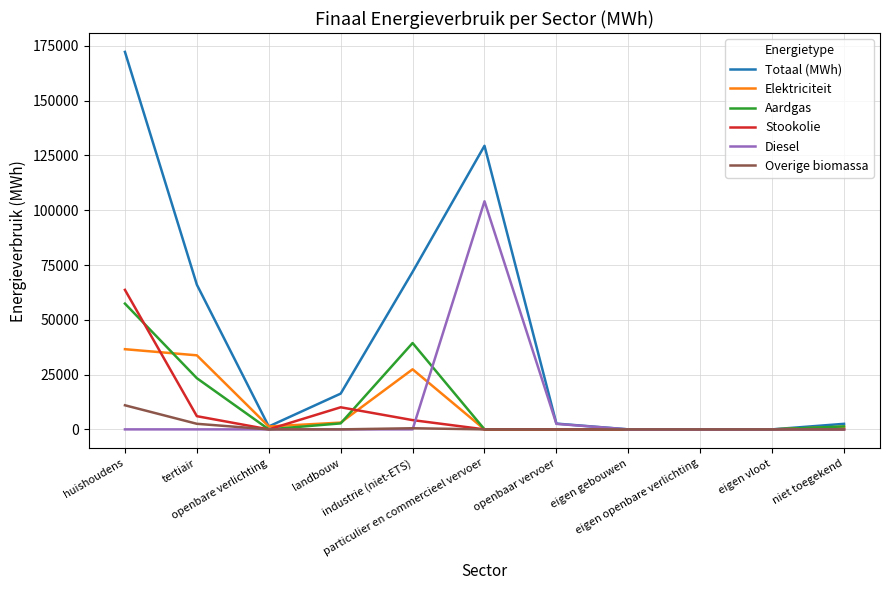

Which series has the largest range (max minus min)?

Totaal (MWh)